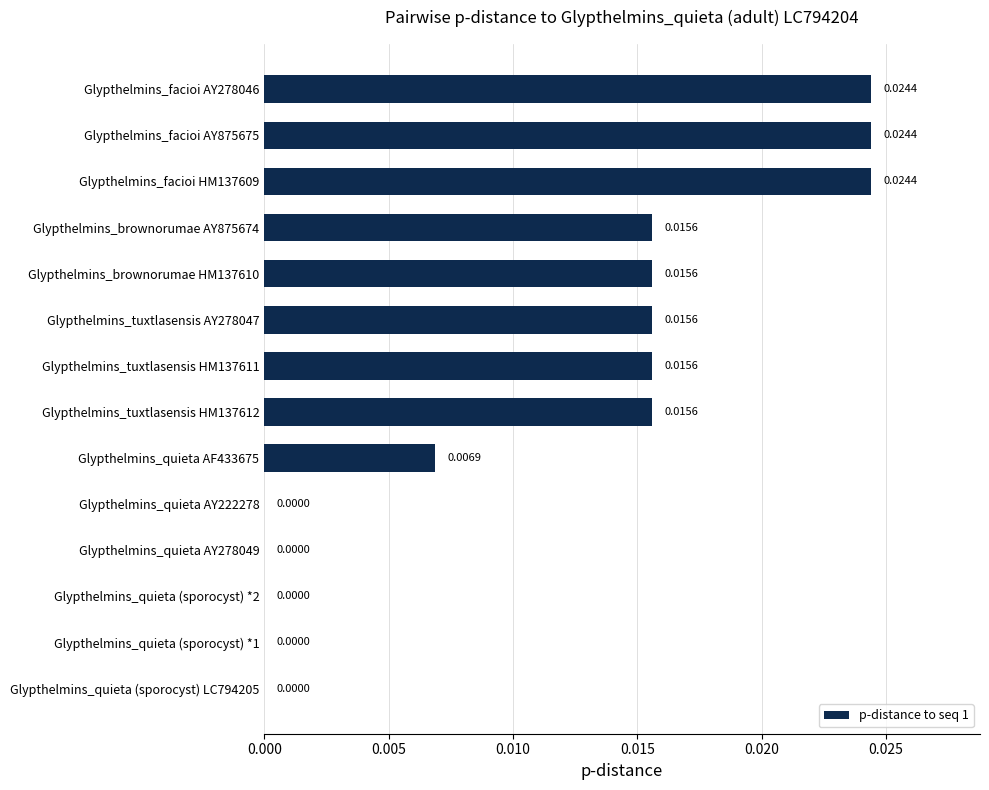

How many values are above zero?

9